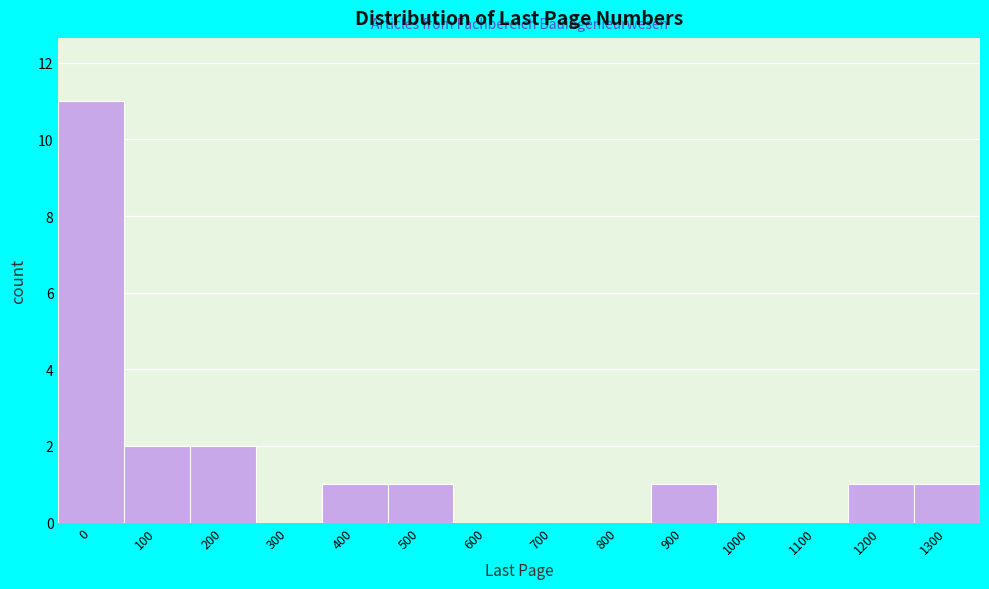

Reading left to right, what are all the values shown in this chart?

0=11	100=2	200=2	300=0	400=1	500=1	600=0	700=0	800=0	900=1	1000=0	1100=0	1200=1	1300=1